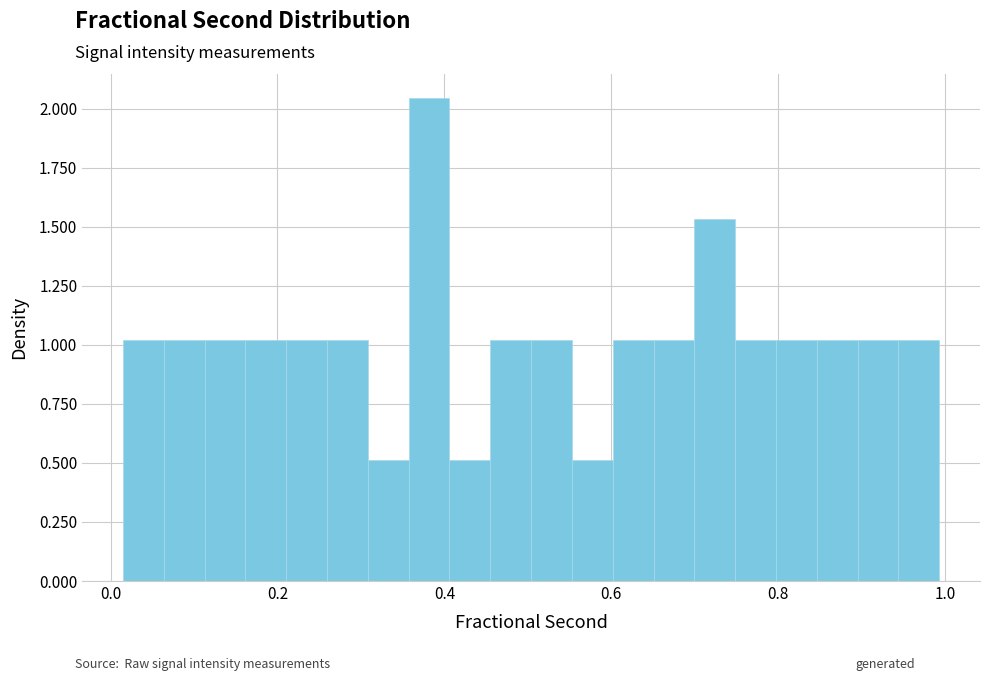

Read against the x-axis, roughly where is the centre of the tallest bar?

0.38